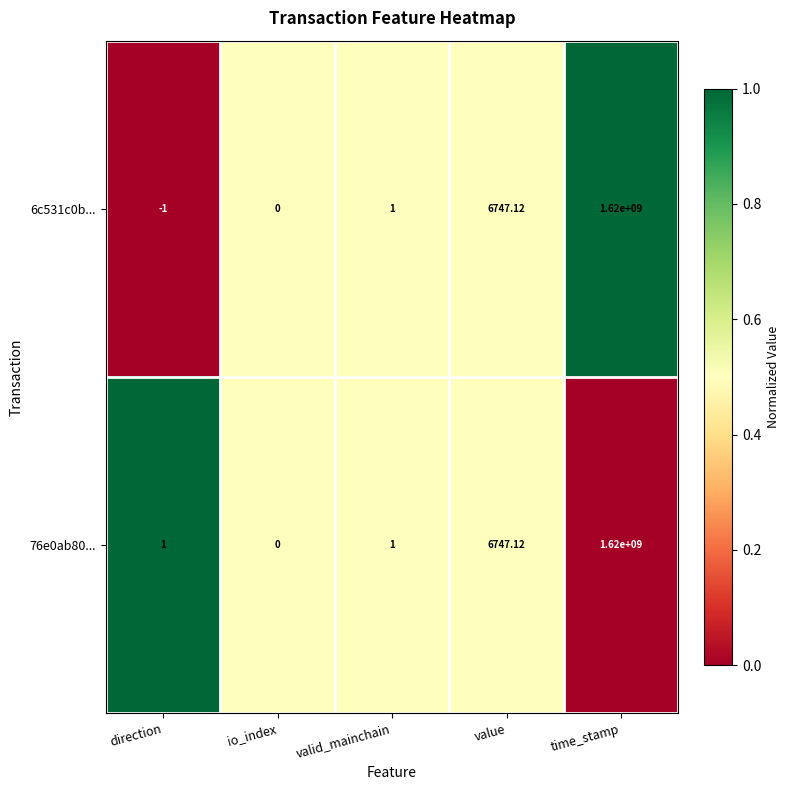

At which label does 76e0ab80... reach its peak?

time_stamp